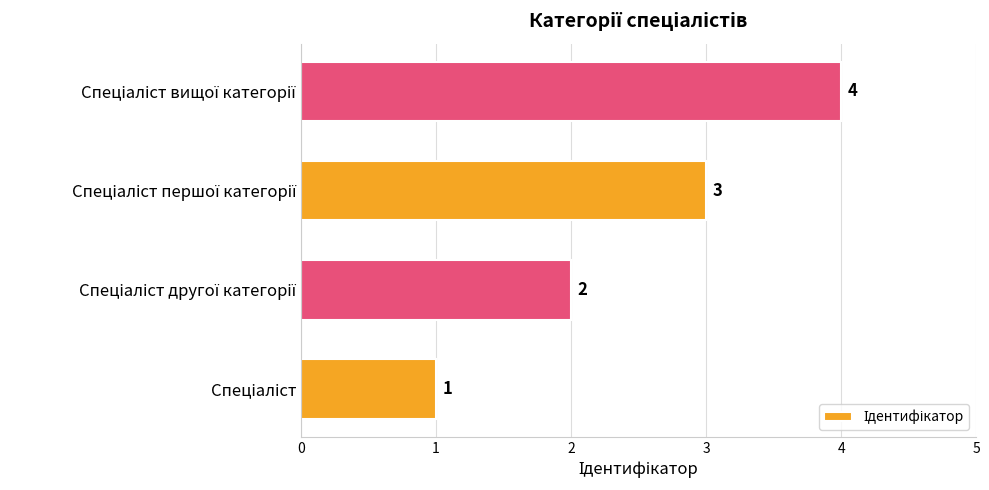

Count the values in the range 2 to 4.

3